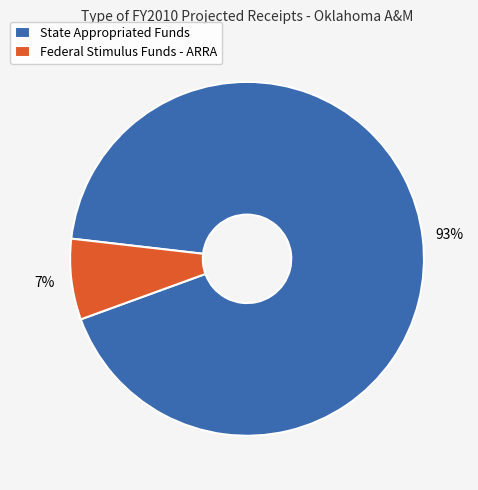

To the nearest percent, what is the average slice percentage?

50%